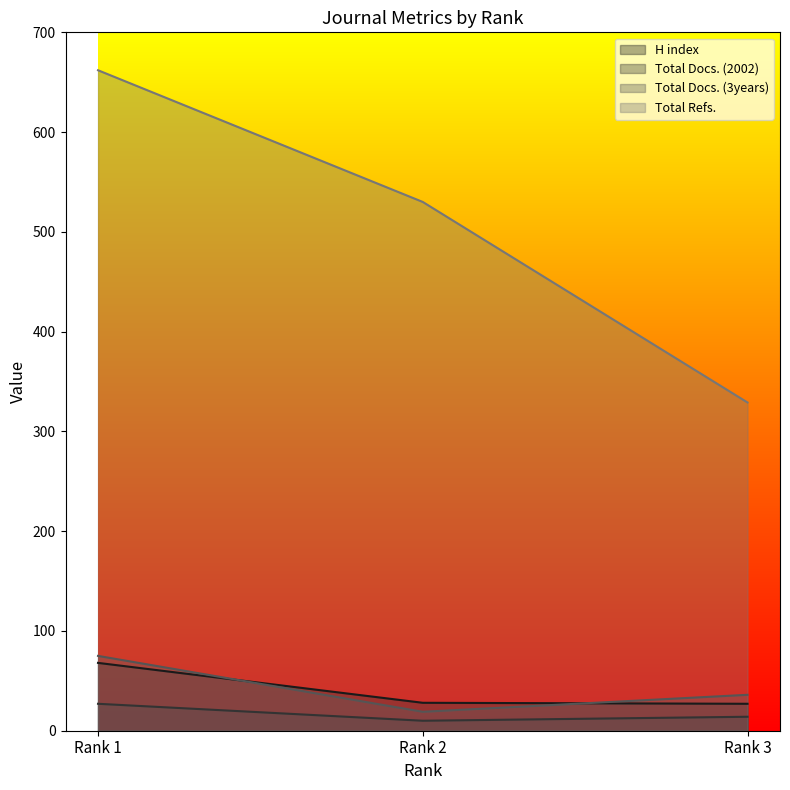

How many categories are shown in the chart?

3